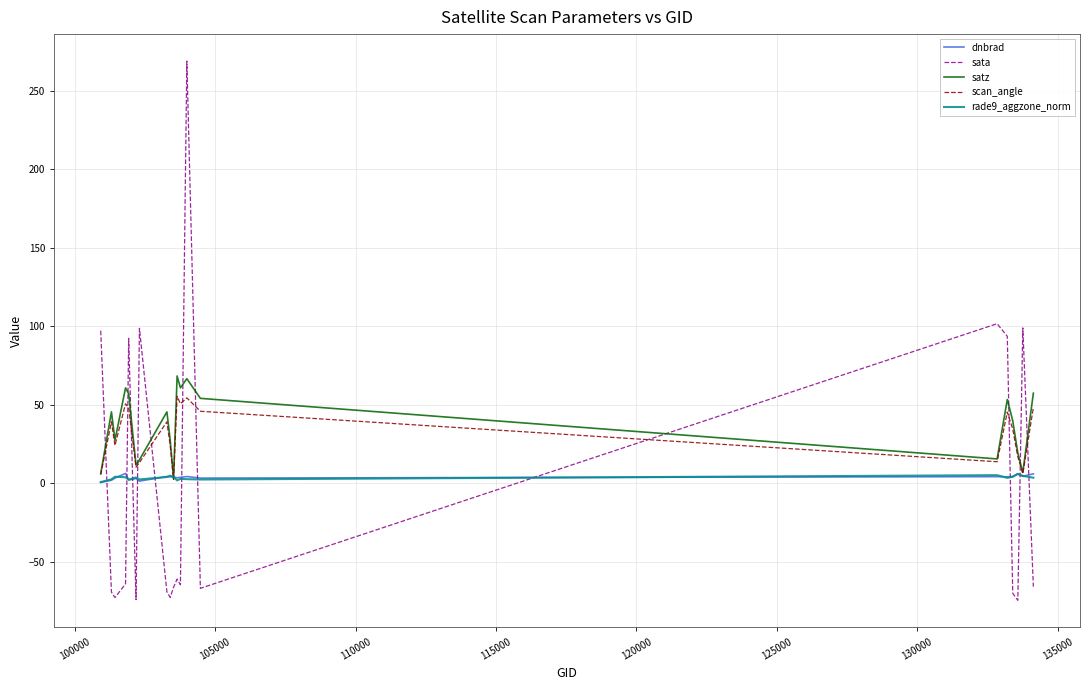

Which series has the largest range (max minus min)?

sata